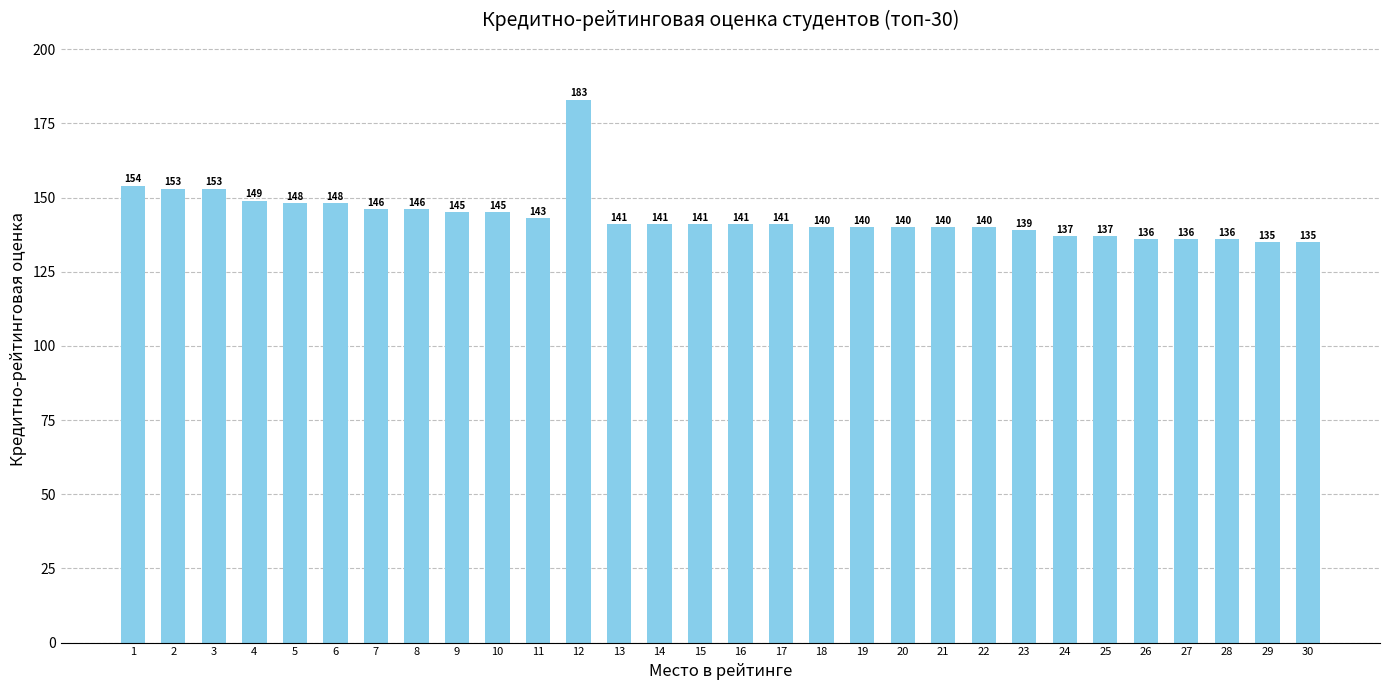

At which category does the chart reach its peak across all series?

12